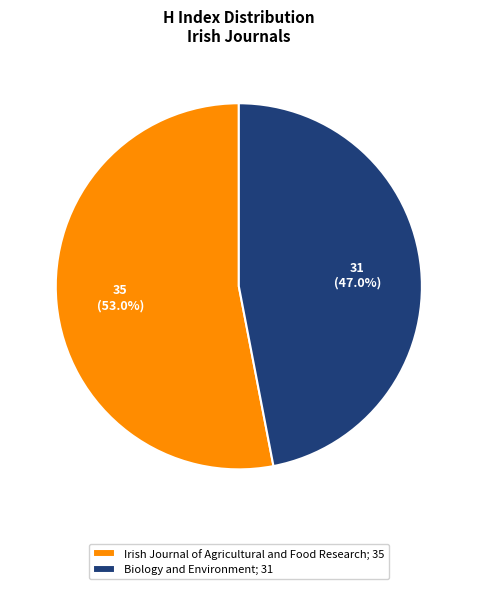

Is there any slice that represents more than half of the pie?

Yes